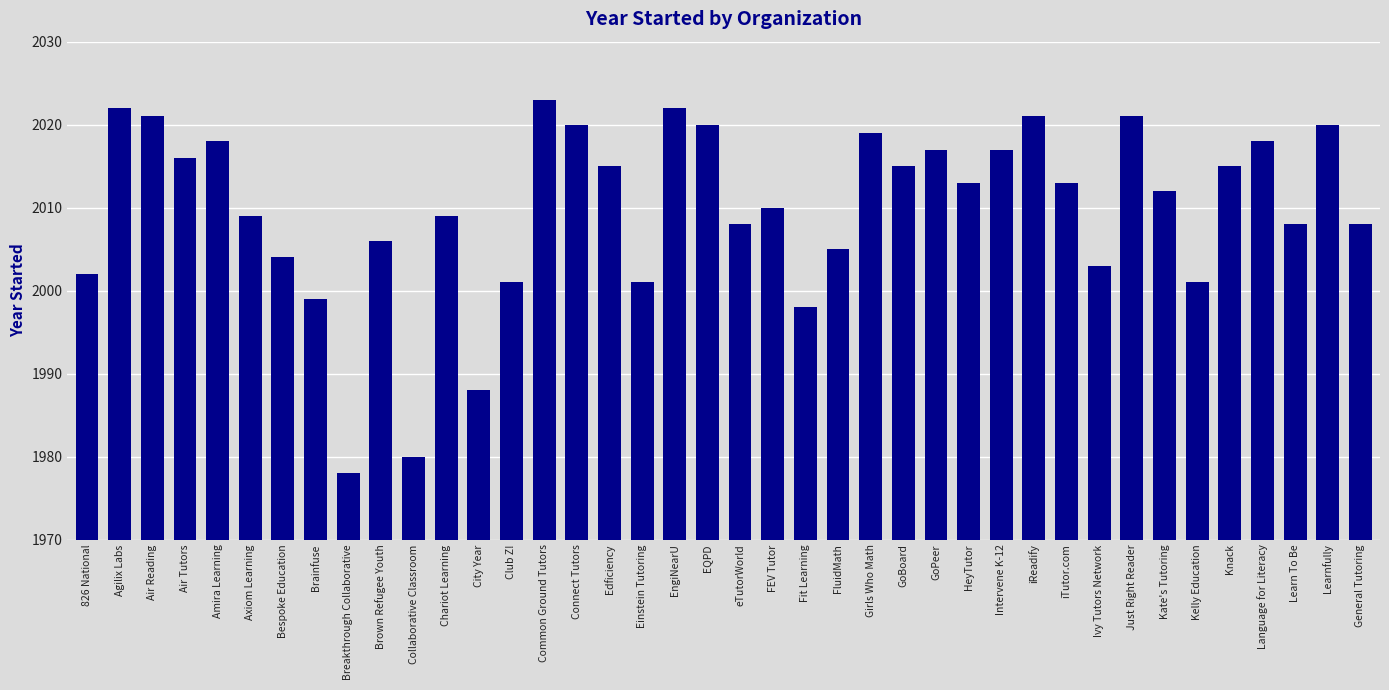

True or false: the data shows 470 at Fit Learning.

False